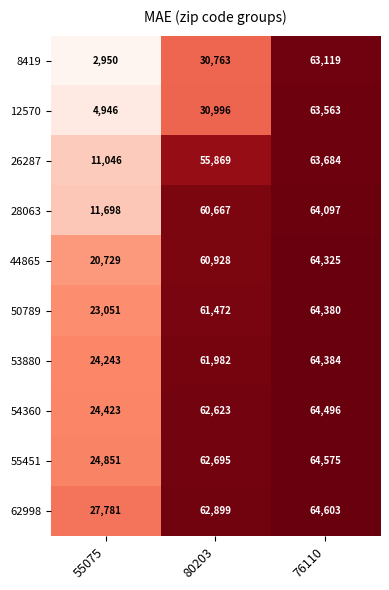

What is the sum of all 26287 values?

130599